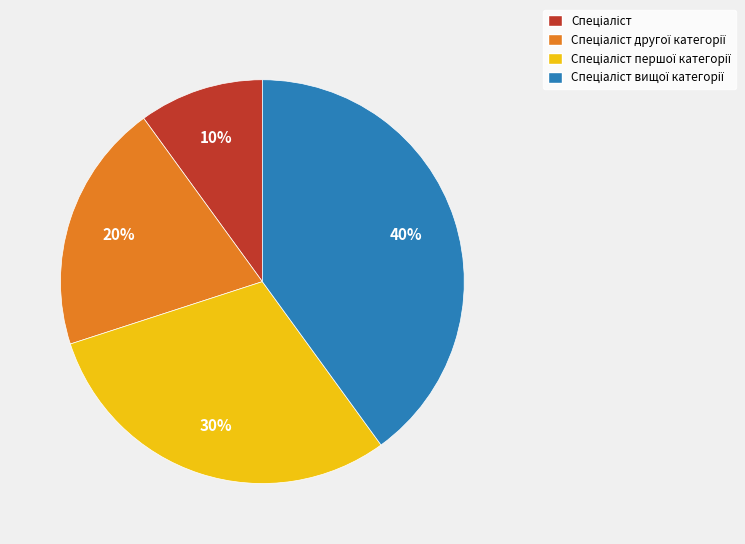

How many slices are in this pie chart?

4